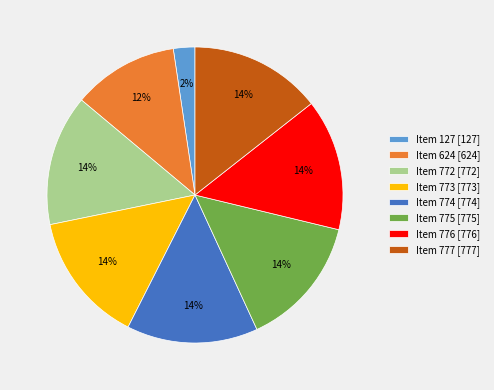

Count the number of slices in the pie.

8